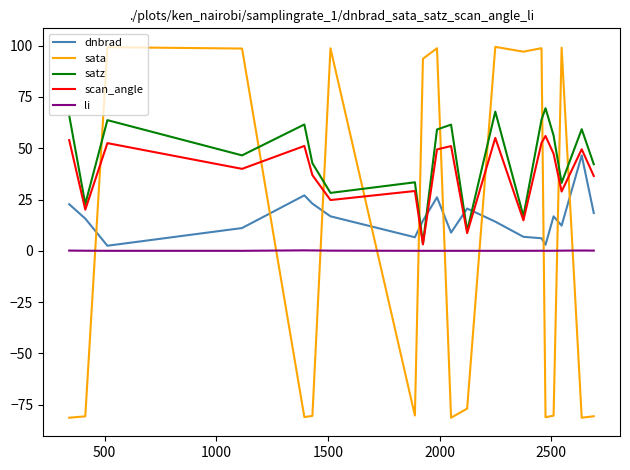

What is the difference between the second highest and second lowest values in the dnbrad series?

24.1